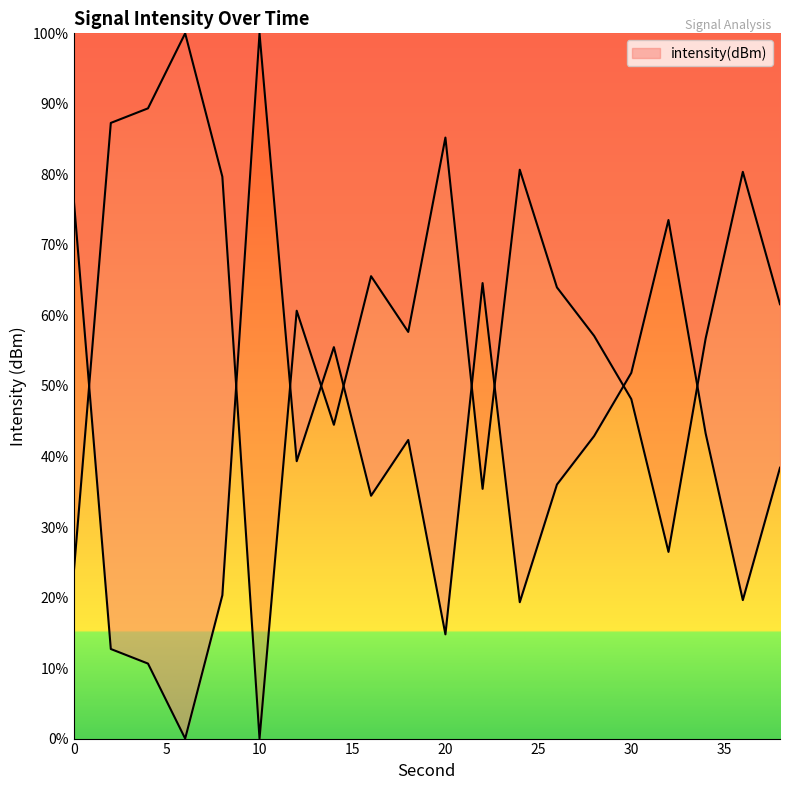

What is the greatest value displayed?

100.0